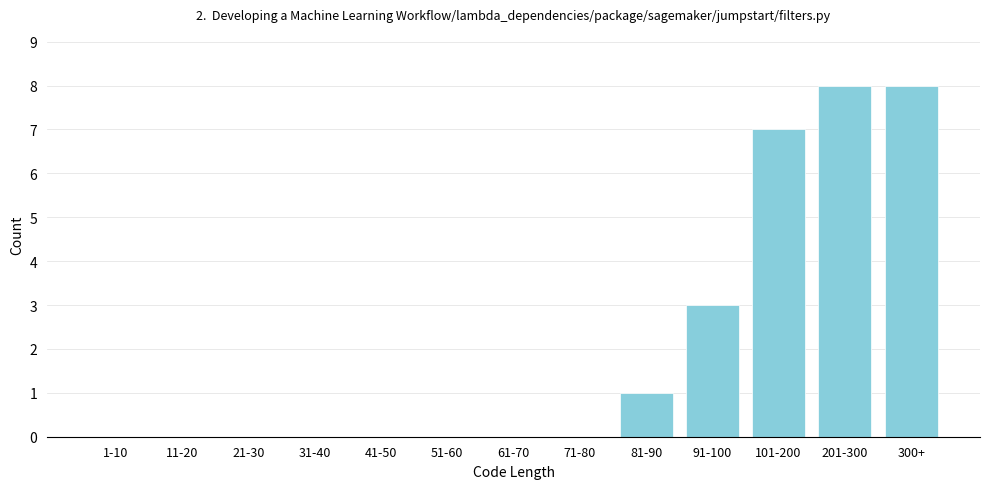

Reading left to right, extract all data points from this chart.

1-10=0	11-20=0	21-30=0	31-40=0	41-50=0	51-60=0	61-70=0	71-80=0	81-90=1	91-100=3	101-200=7	201-300=8	300+=8